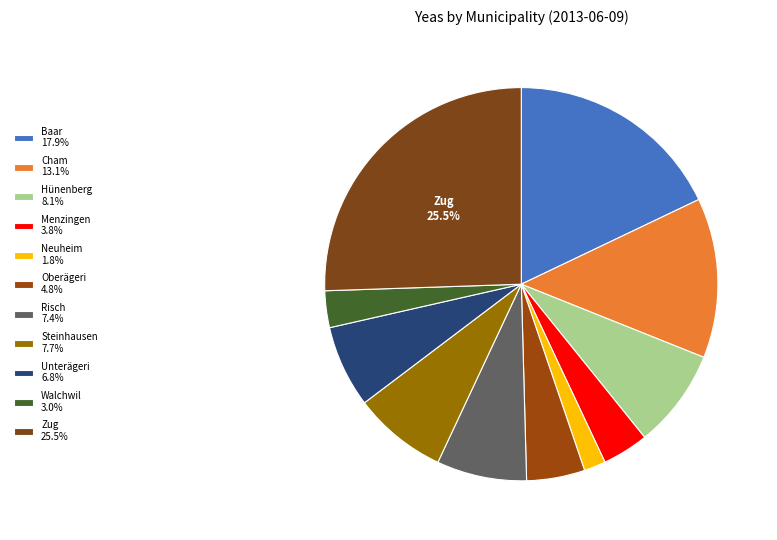

What is the largest slice in the pie chart?

Zug